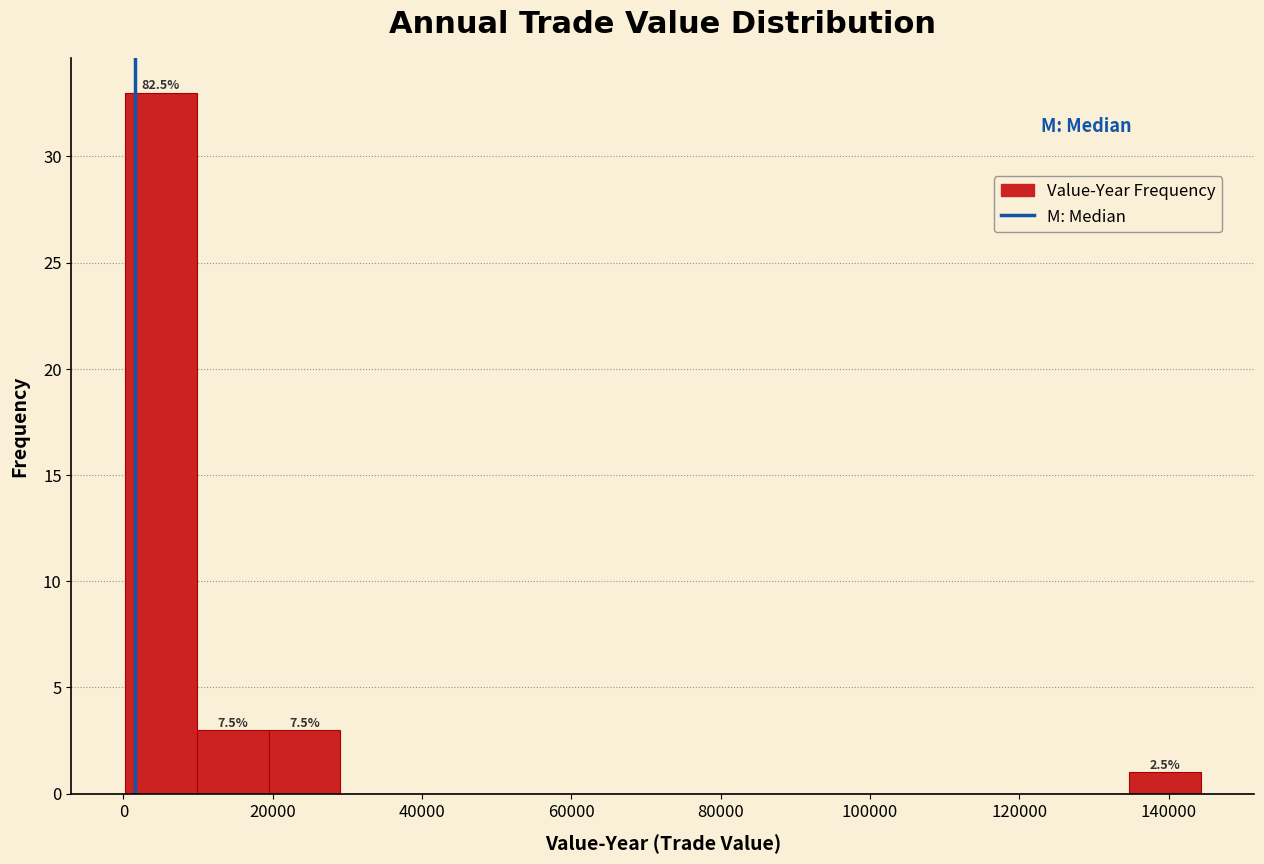

Which range on the x-axis has the tallest bar?

0 to 10000